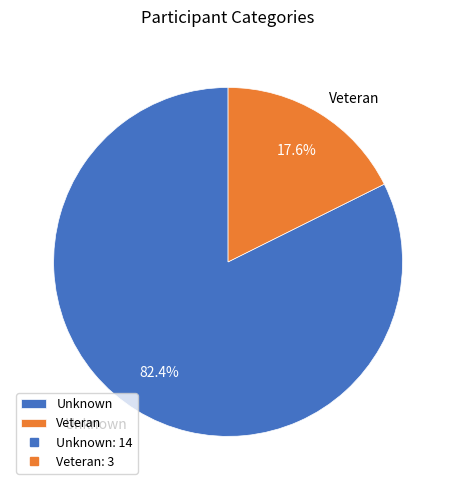

How many segments does this pie chart have?

2